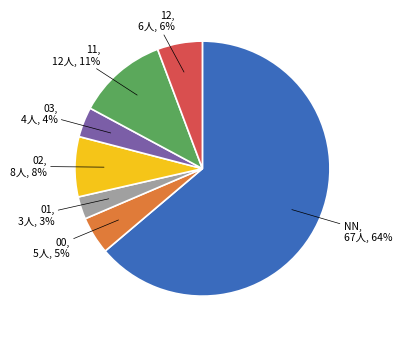

To the nearest percent, what is the average slice percentage?

14%